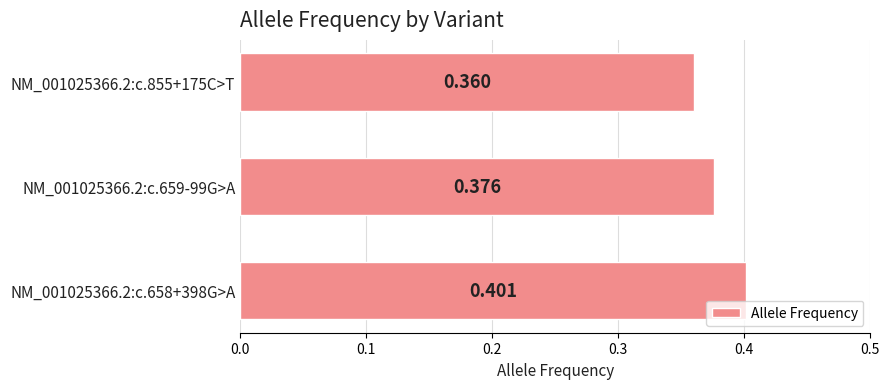

How many categories are shown in the chart?

3